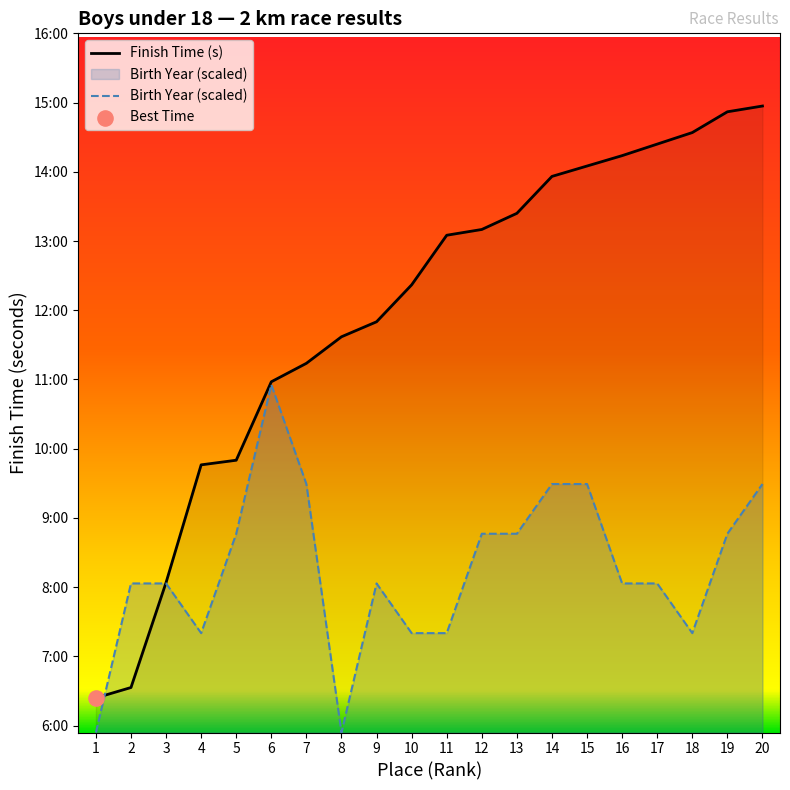

Which series reaches the minimum Y coordinate?

Birth Year (scaled)